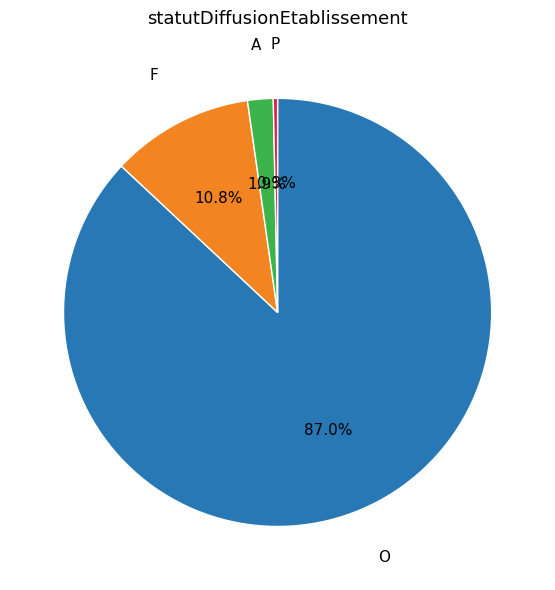

Does any single category account for the majority?

Yes